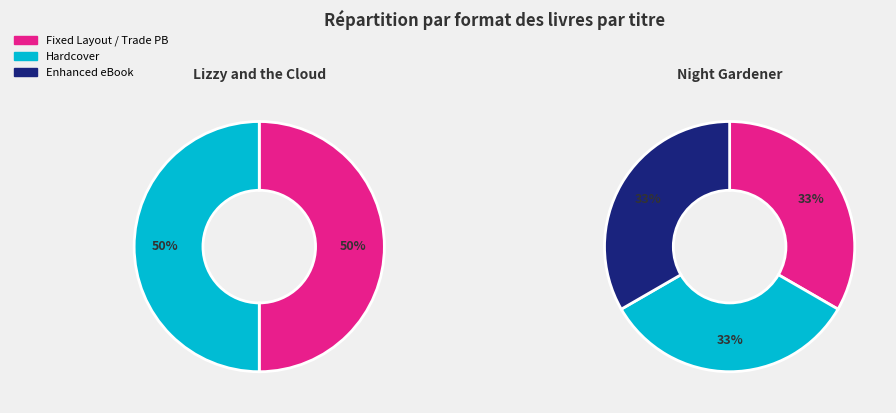

Does any single category account for the majority?

No